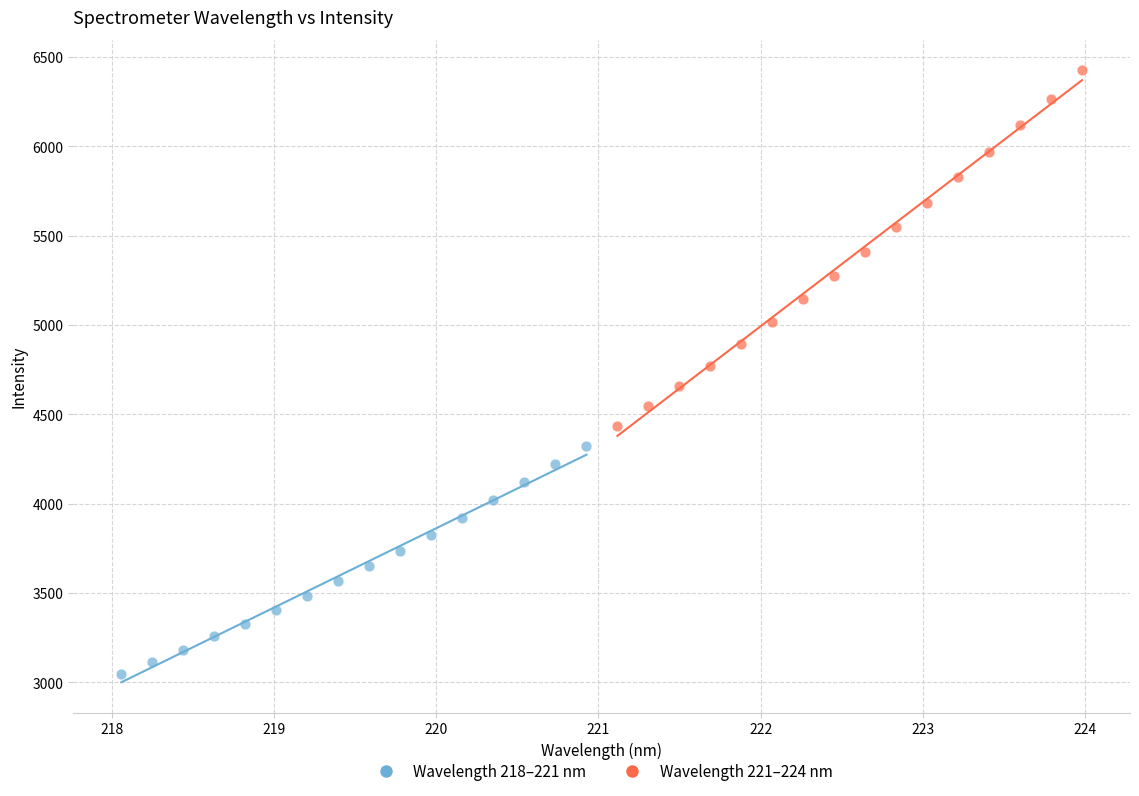

Which series reaches the minimum Y coordinate?

Wavelength 218–221 nm